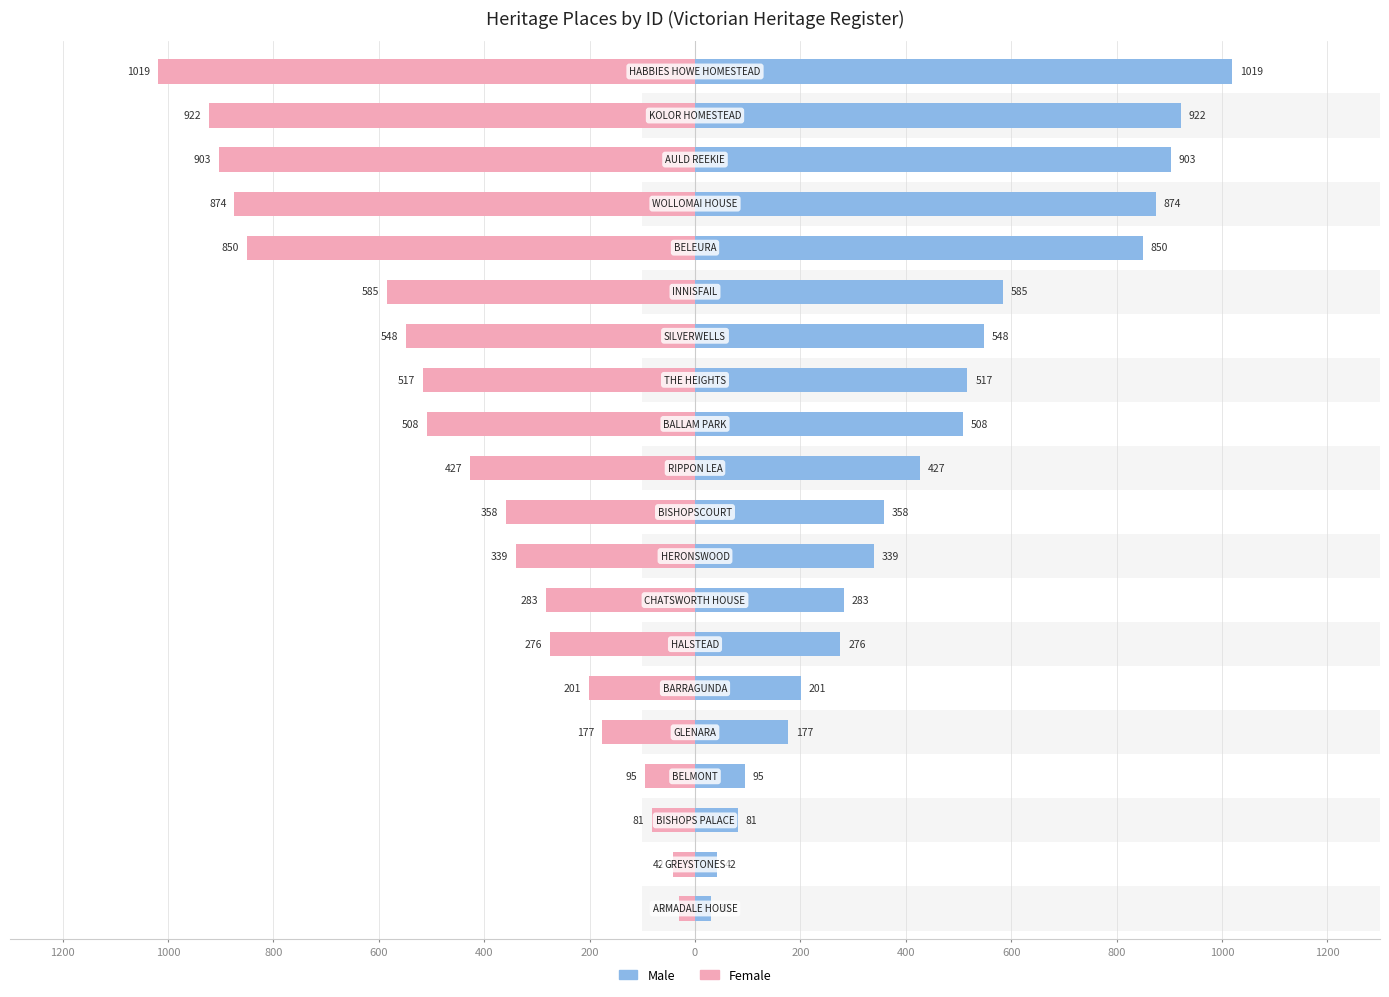

What are all the series names shown in the legend?

Male, Female